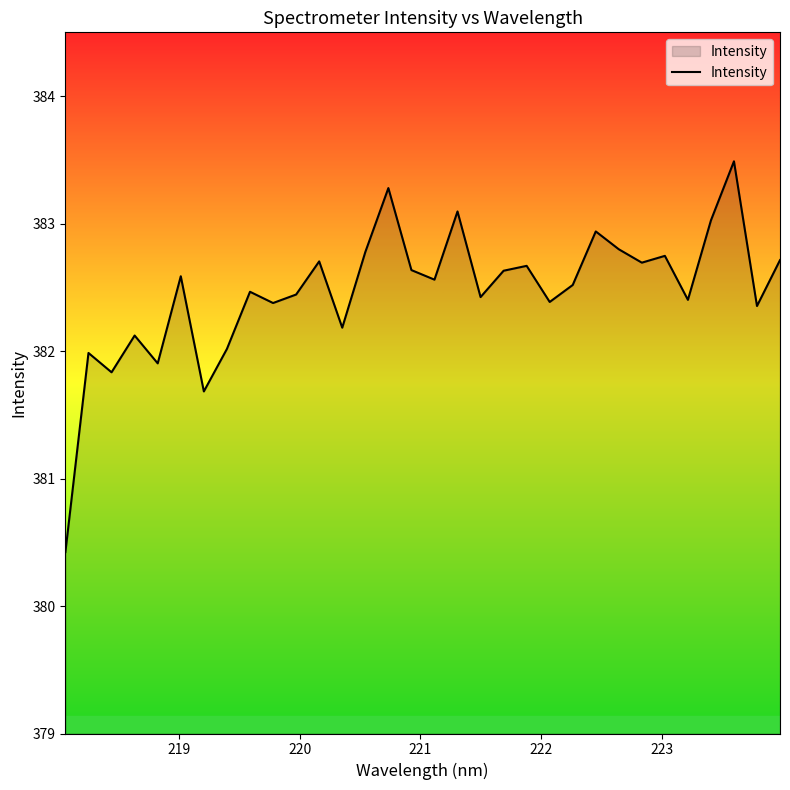

What is the maximum value shown in the chart?

383.5